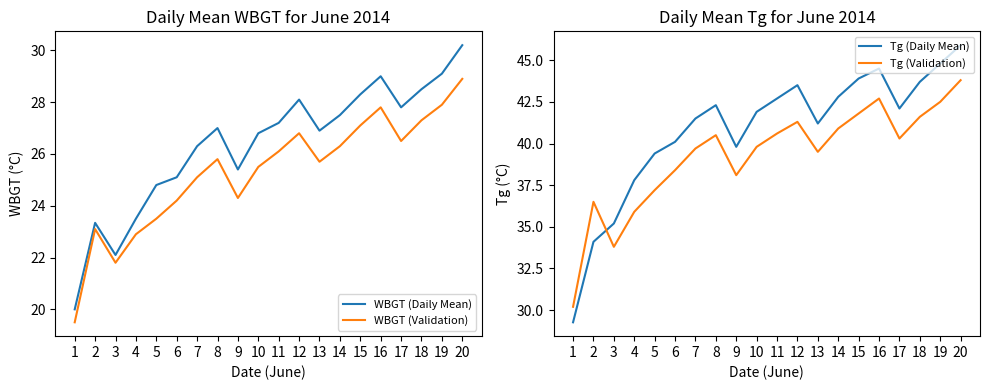

What is the value of the Tg (Validation) point at the 4th from the left?

35.9